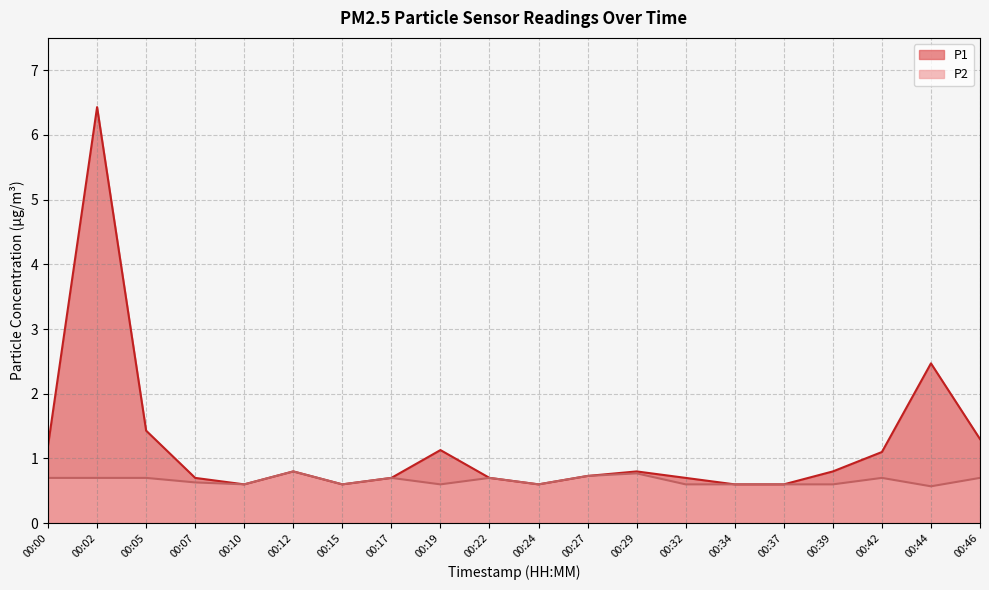

Which series changed the most between 00:00 and 00:17?

P1